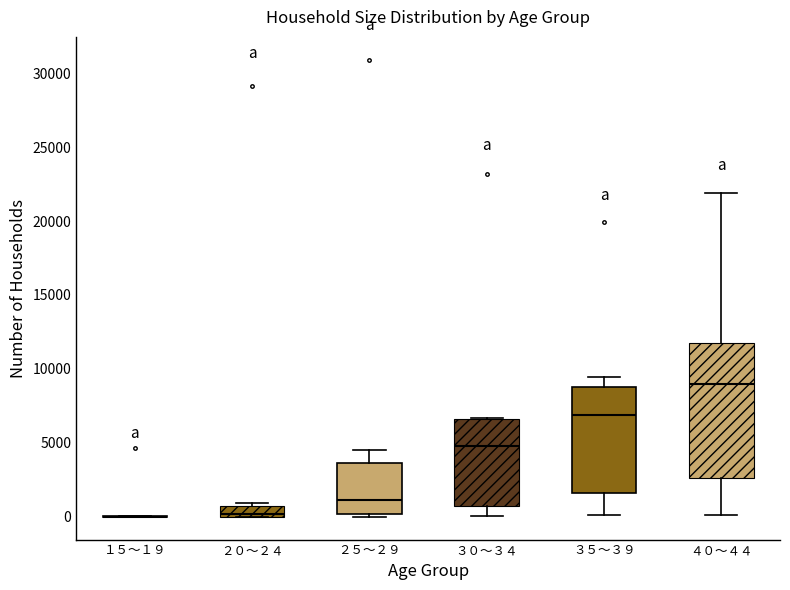

Which box is the tallest, from its lower edge to its upper edge?

４０～４４